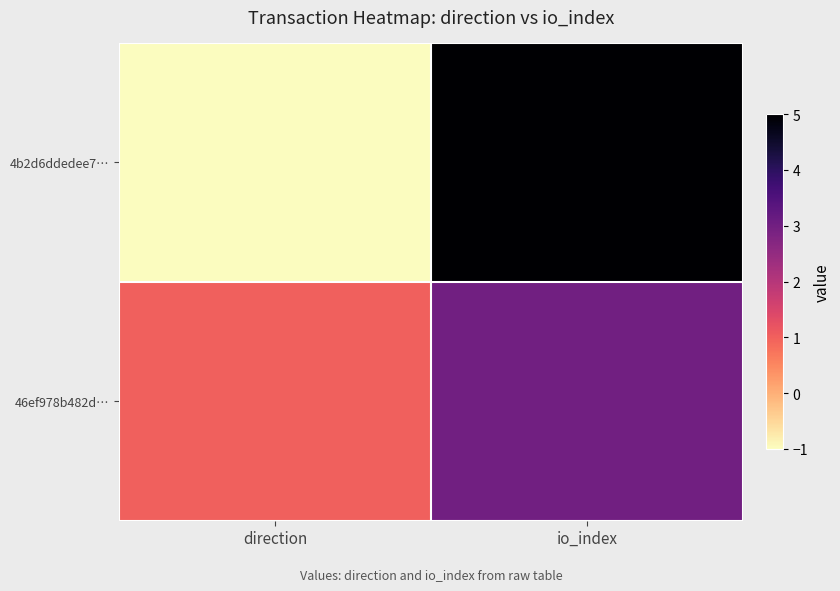

Reading left to right, what are all the values shown in this chart?

4b2d6ddedee7…: direction=-1	io_index=5
46ef978b482d…: direction=1	io_index=3